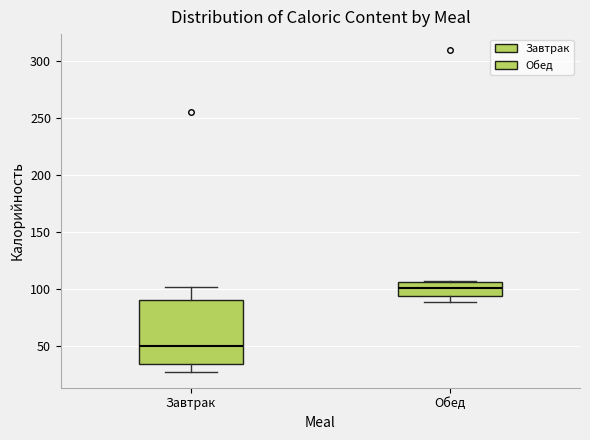

Which box has the lowest median line?

Завтрак